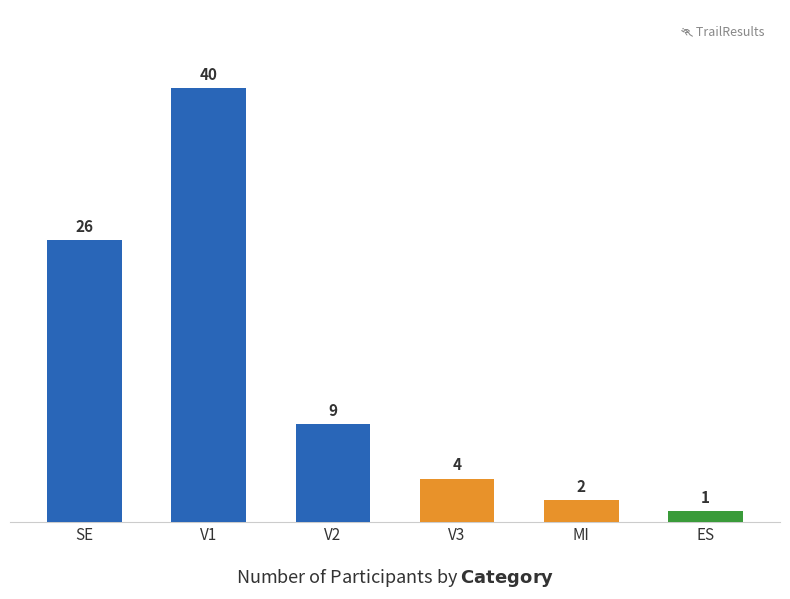

True or false: the data shows 26 at SE.

True